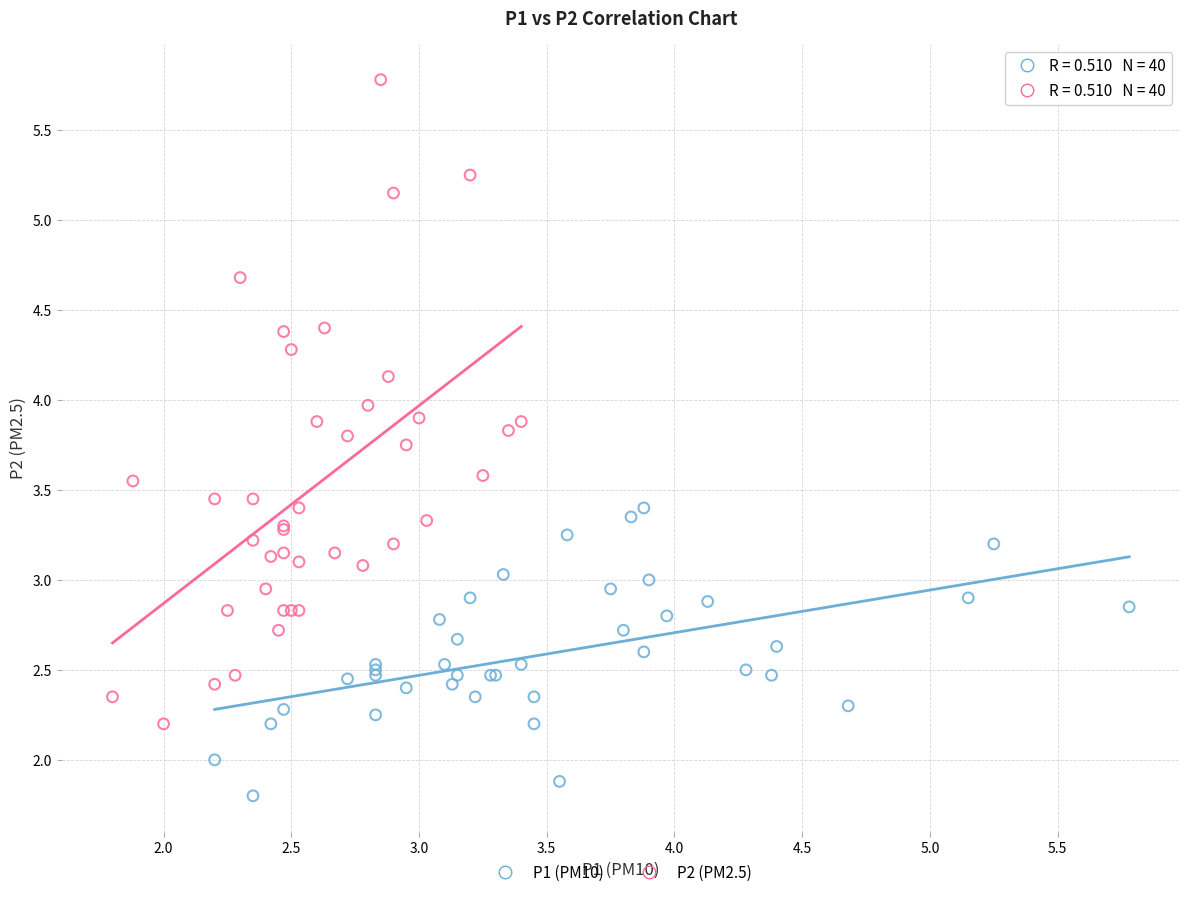

Which series reaches the maximum Y coordinate?

P2 (PM2.5)